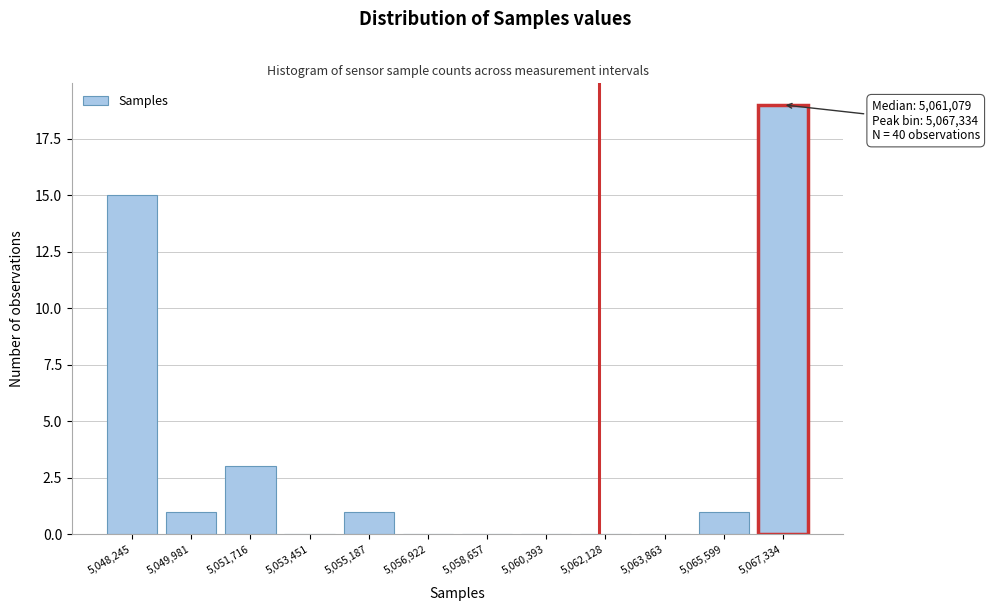

Reading left to right, extract all data points from this chart.

5,048,245=15	5,049,981=1	5,051,716=3	5,053,451=0	5,055,187=1	5,056,922=0	5,058,657=0	5,060,393=0	5,062,128=0	5,063,863=0	5,065,599=1	5,067,334=19